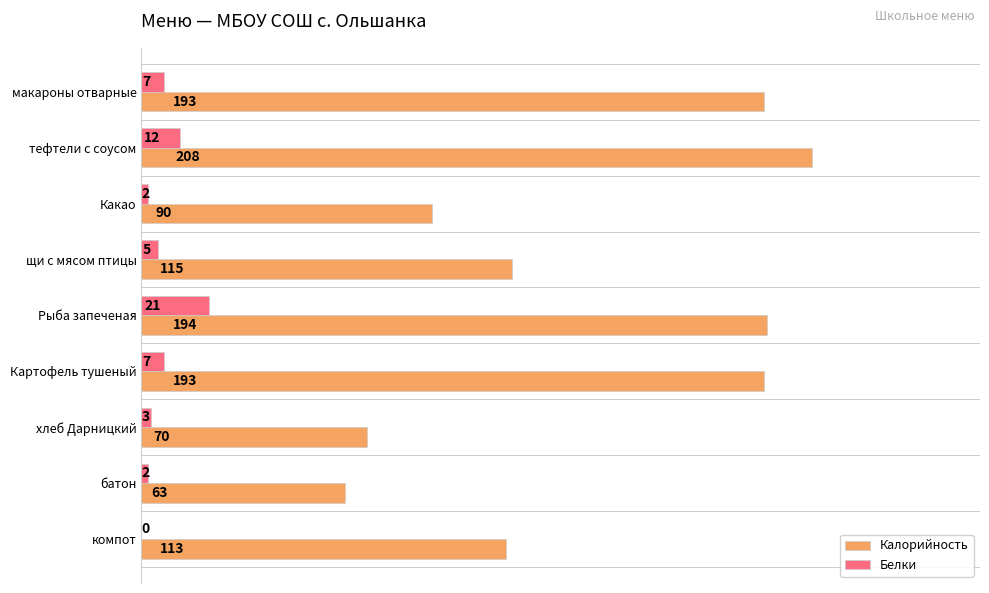

At which category is the sum across all series the highest?

тефтели с соусом